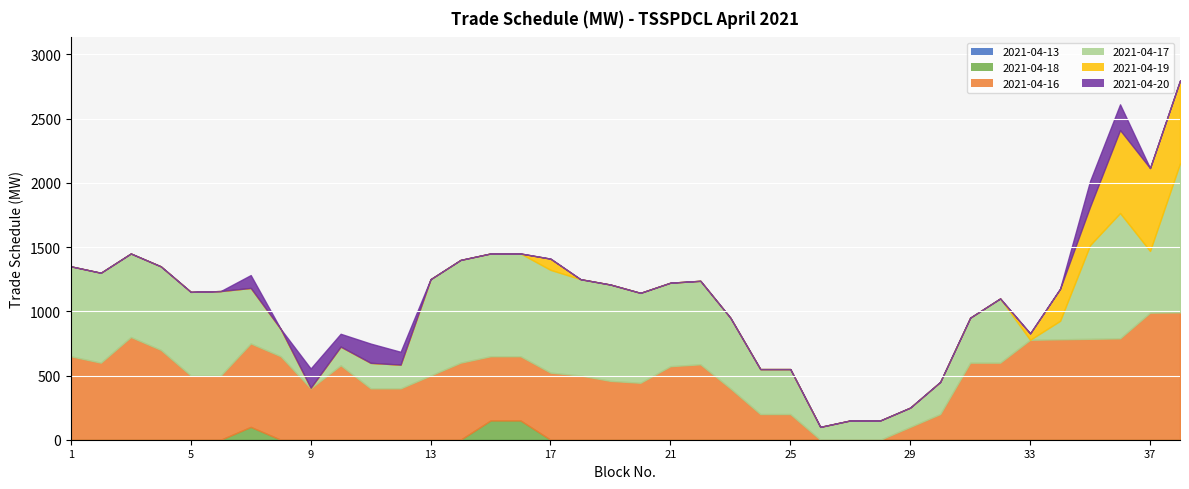

Where is the first local maximum for 2021-04-16?

3